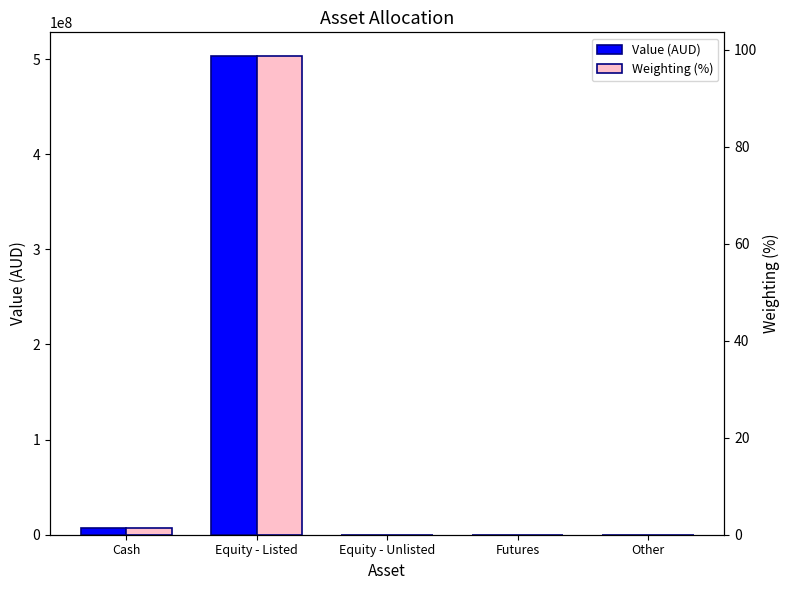

Which series has the largest range (max minus min)?

Value (AUD)